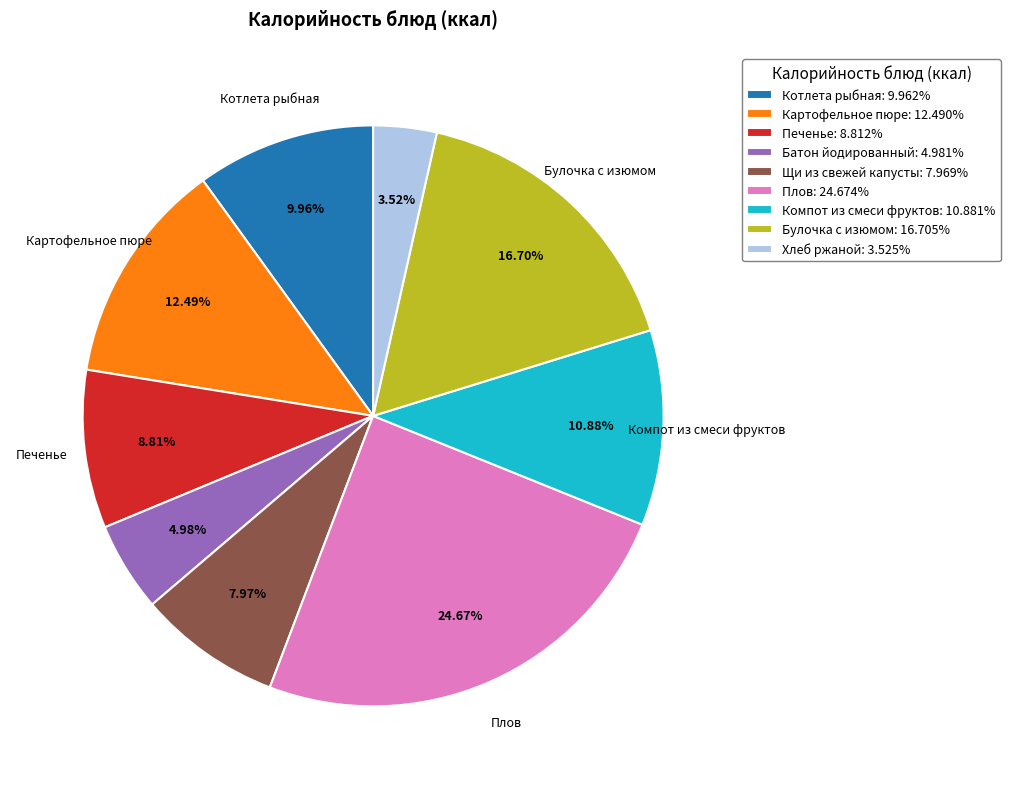

What is the ratio of the value at Печенье: 8.812% to the value at Батон йодированный: 4.981%?

1.8